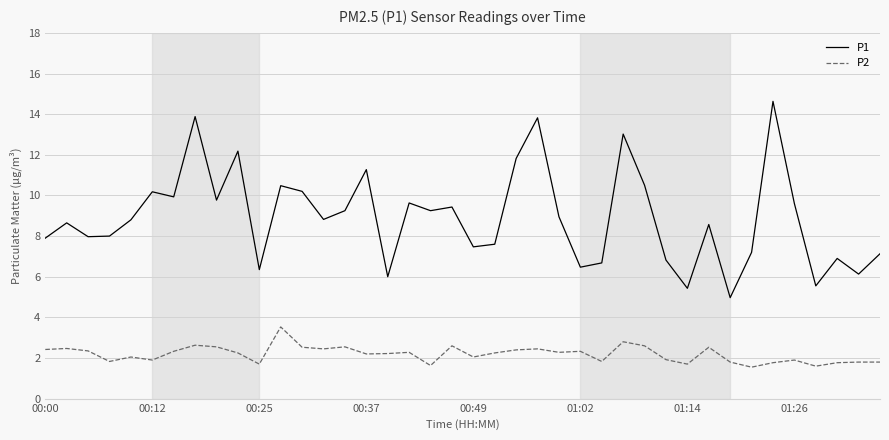

Which series has the widest spread of values?

P1